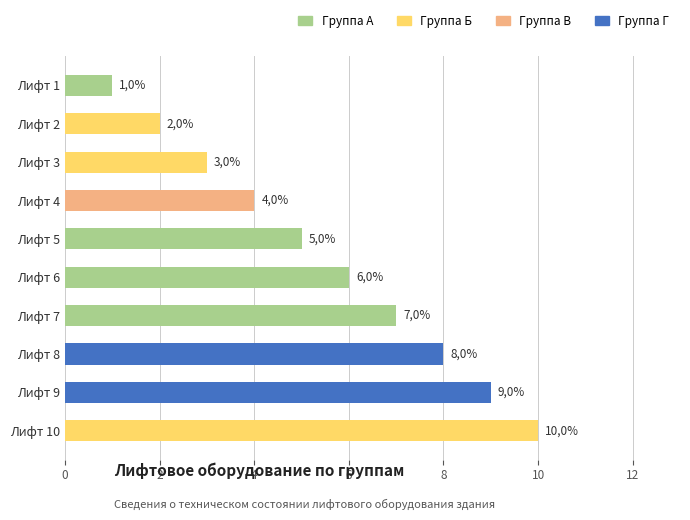

What is the approximate value at Лифт 5?

5